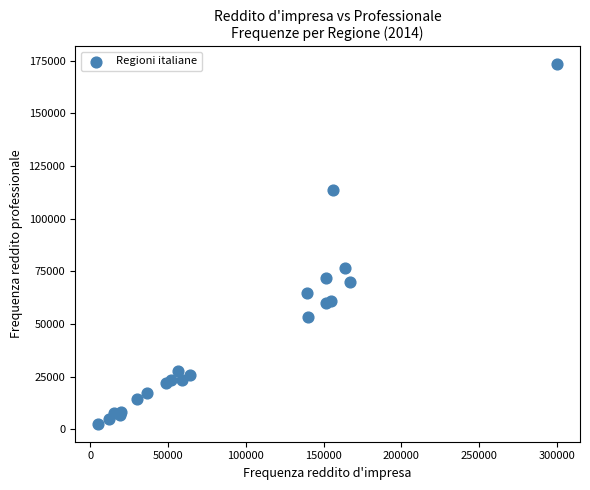

What Y value in the scatter plot is closest to 87934?

76730